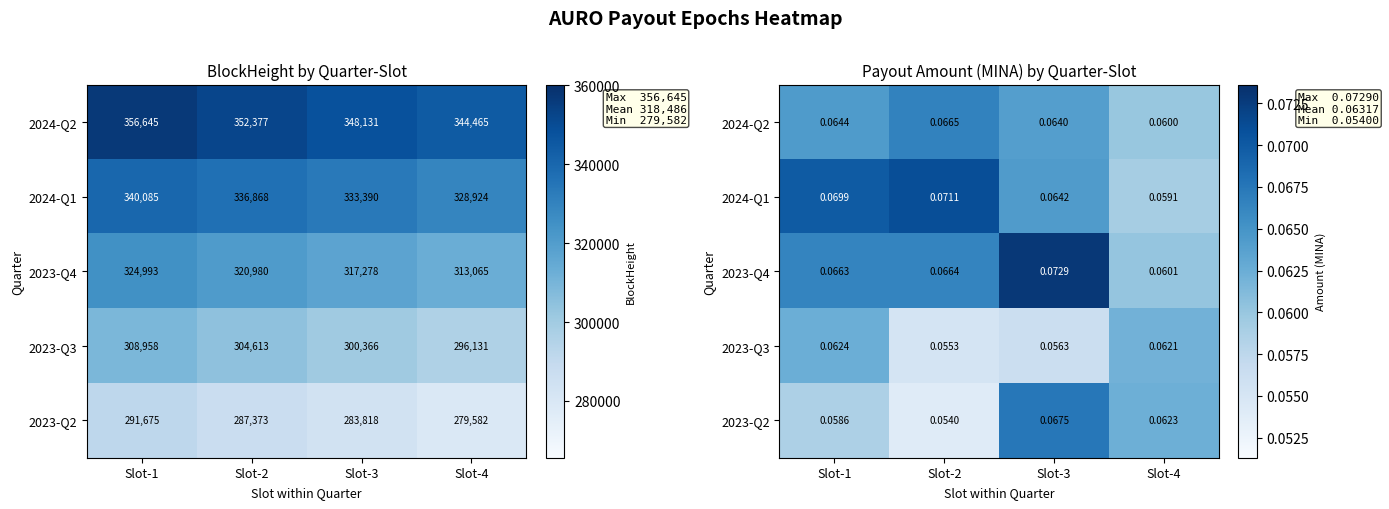

True or false: 2023-Q4 has a value of 0.1 at Slot-4.

True